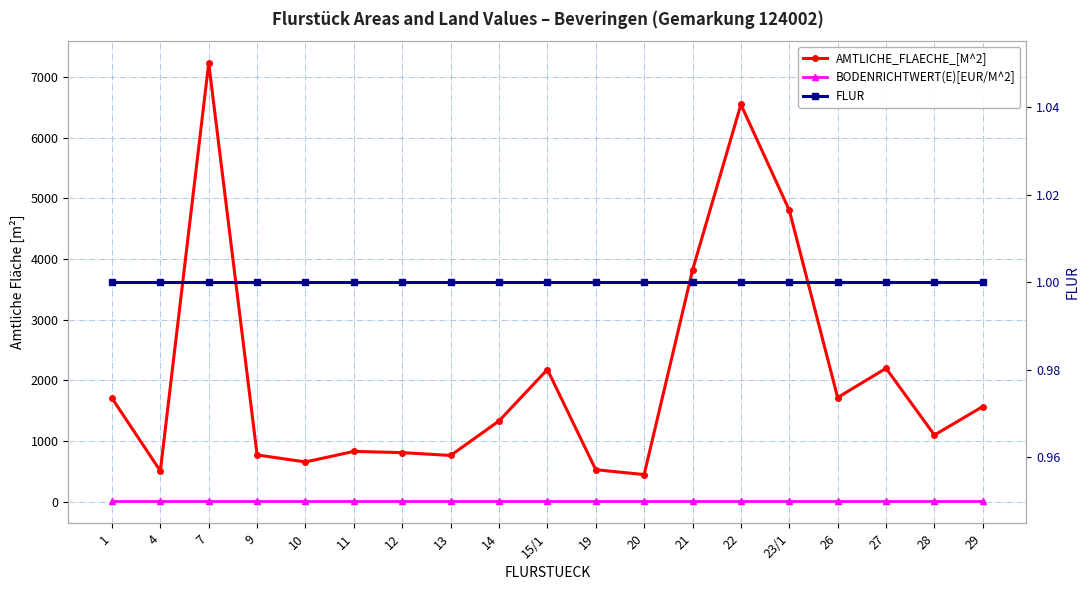

True or false: AMTLICHE_FLAECHE_[M^2] has more than 2 interior local peaks.

True